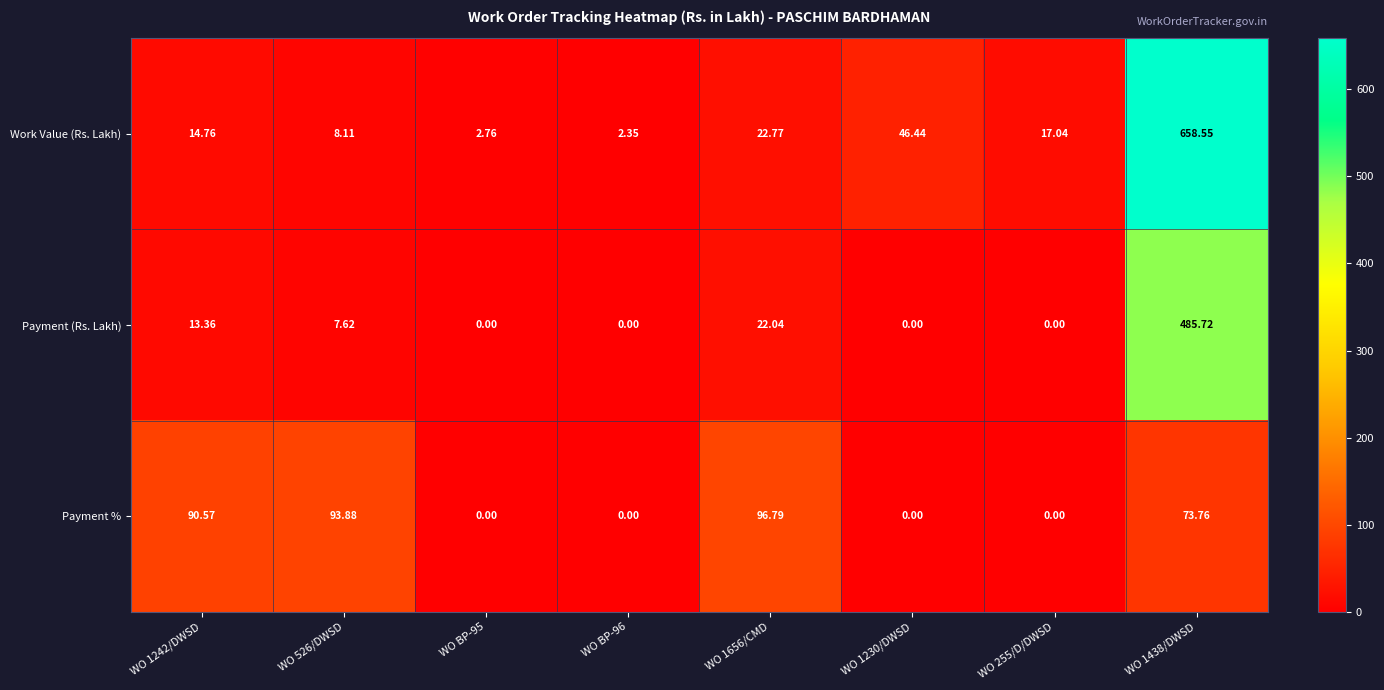

At which category is the sum across all series the highest?

WO 1438/DWSD